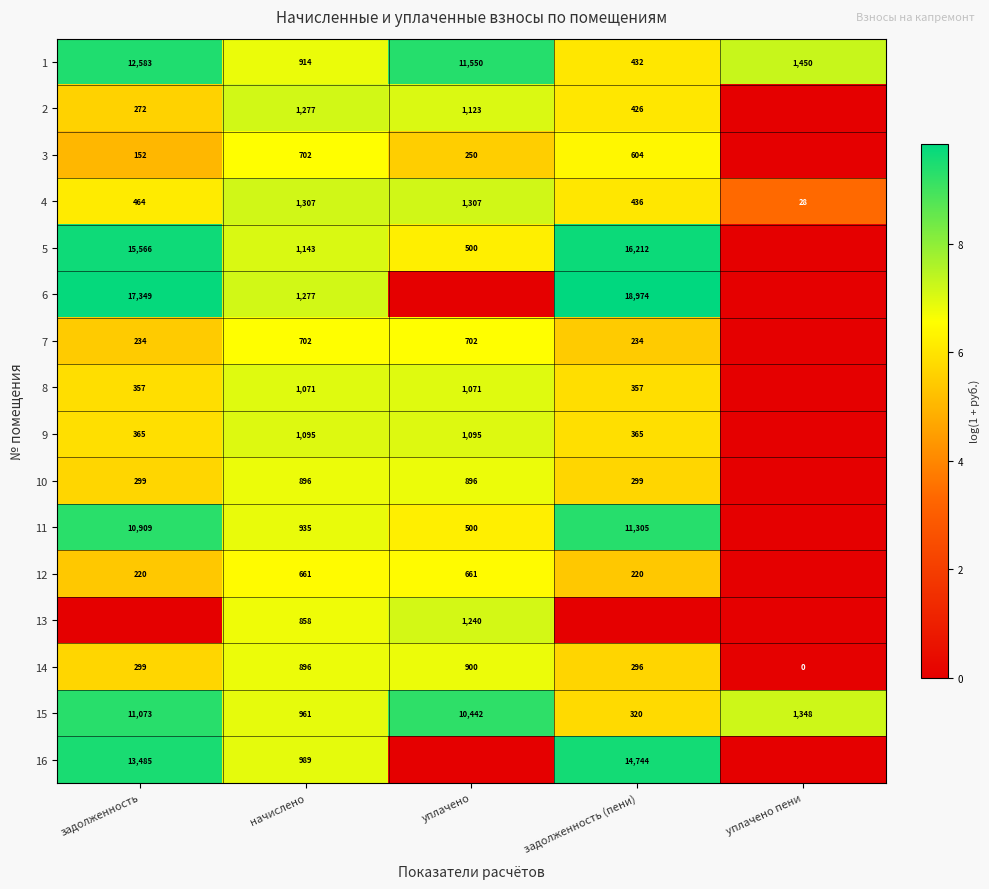

The 9 series shows 1737 at начислено. True or false?

False